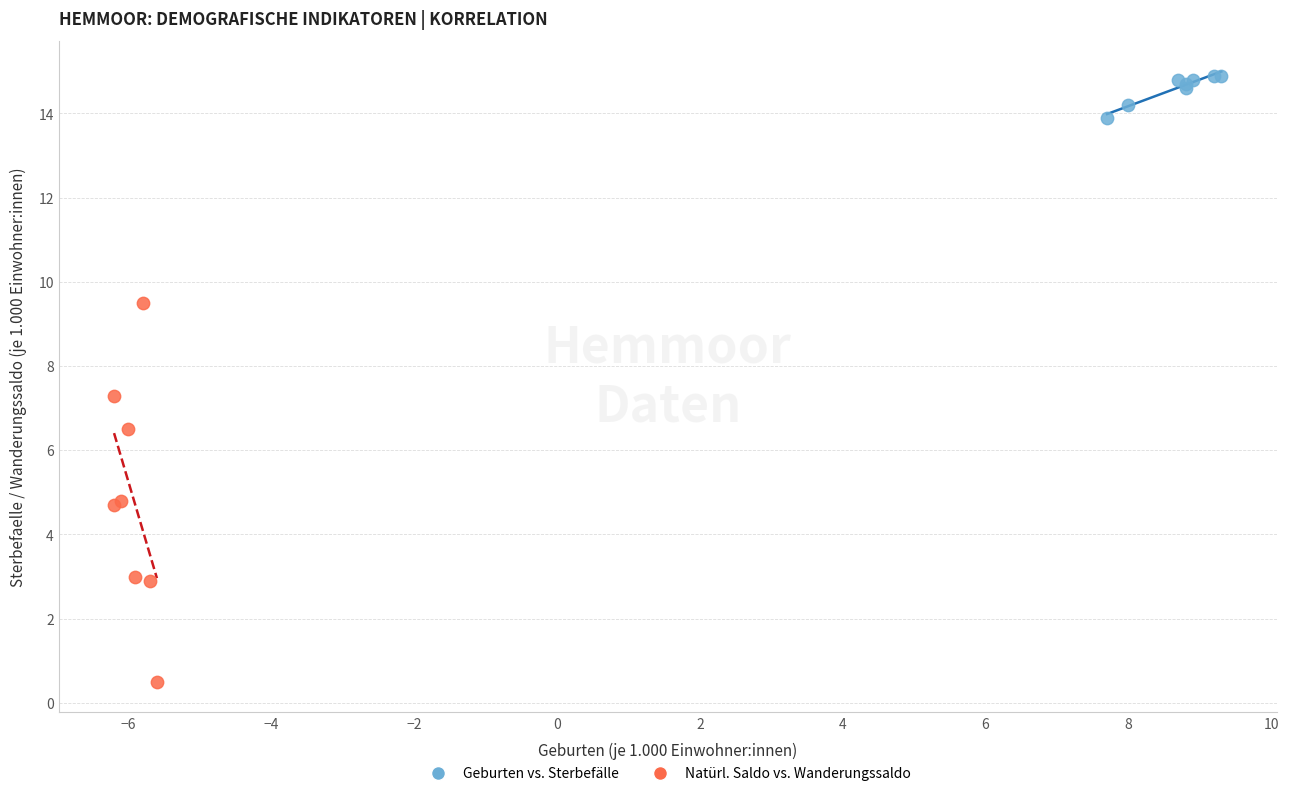

Which series contains the highest Y value?

Geburten vs. Sterbefälle